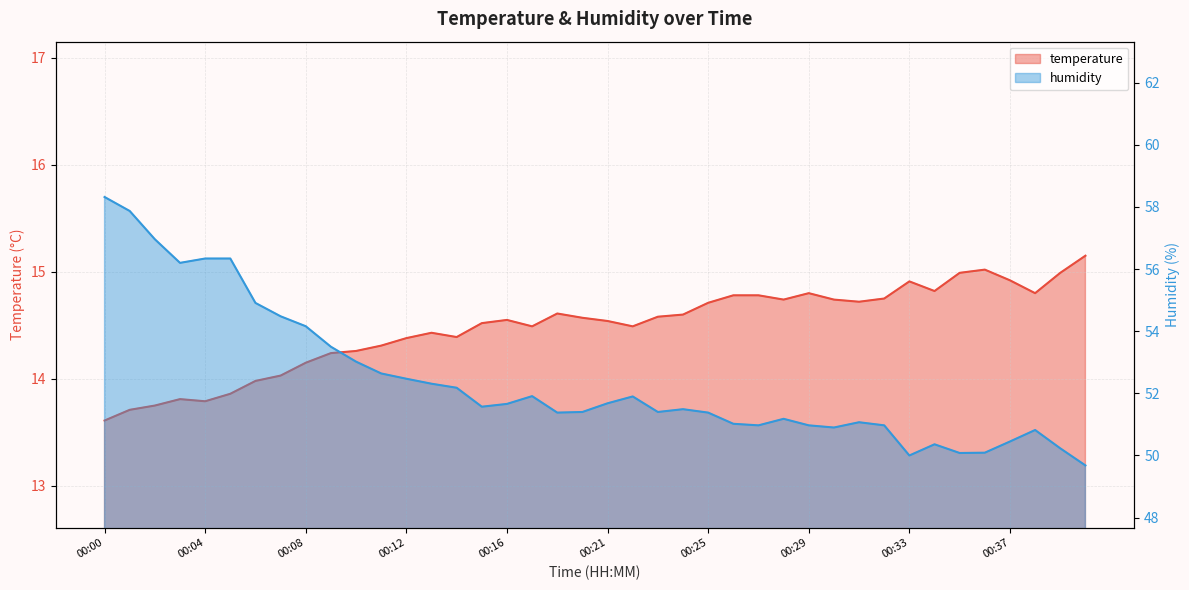

At 00:30, list the series in order from smallest to largest.

temperature, humidity